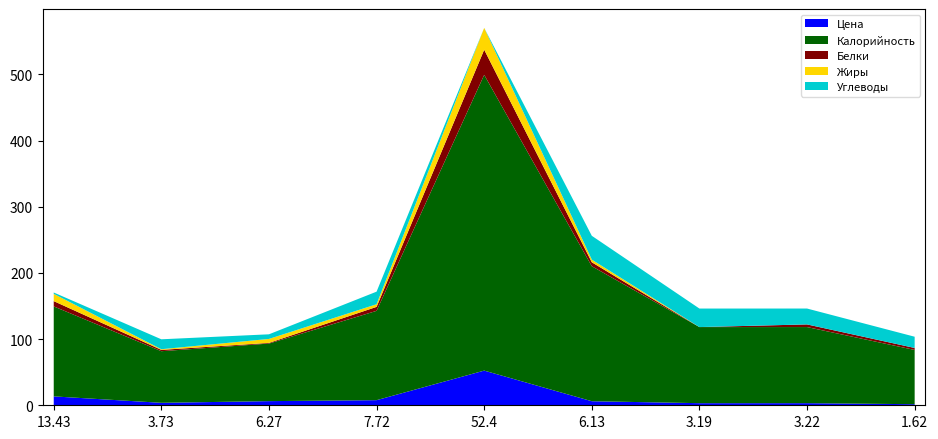

Reading left to right, what are all the values shown in this chart?

Калорийность: 136.0	78.0	87.0	135.0	447.0	204.0	115.0	115.0	82.0
Белки: 8.0	2.0	1.0	6.0	38.0	6.0	0.0	4.0	3.0
Жиры: 11.0	1.0	6.0	4.0	33.0	4.0	0.0	0.0	0.0
Углеводы: 2.0	15.0	7.0	19.0	0.0	36.0	28.0	24.0	17.0
Цена: 13.4	3.7	6.3	7.7	52.4	6.1	3.2	3.2	1.6